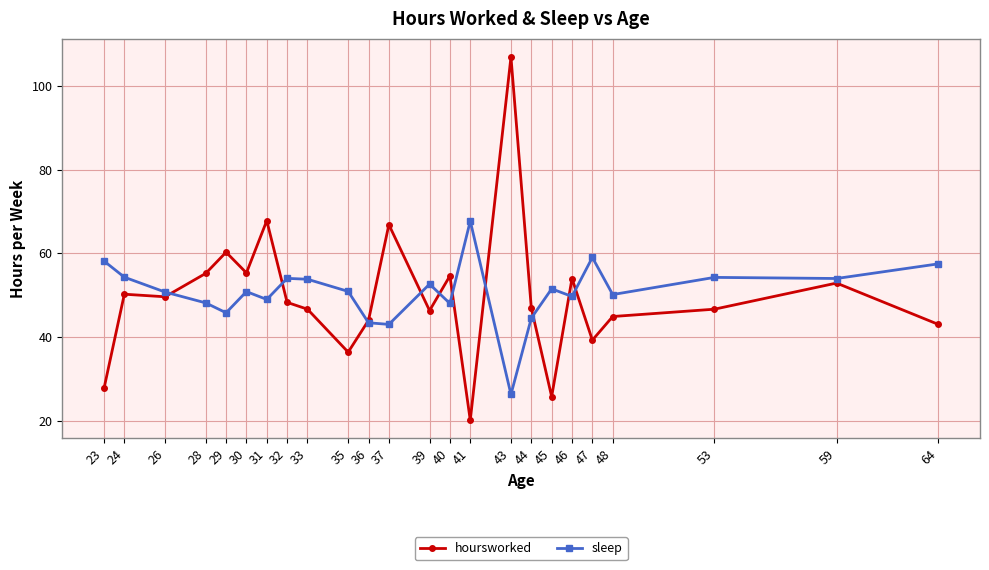

How many series are shown in this chart?

2